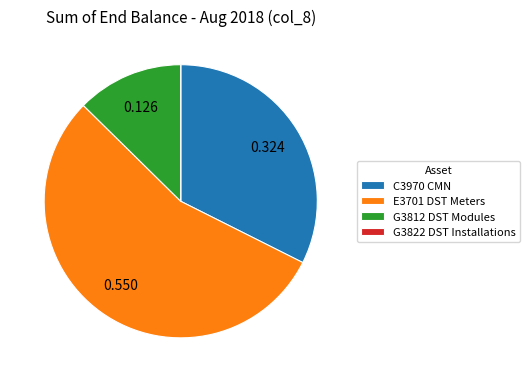

Is E3701 DST Meters the majority of the pie?

Yes